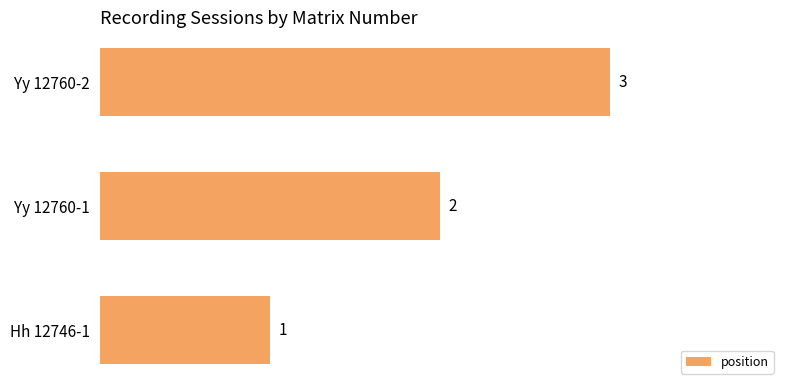

List the labels in order of value, smallest first.

Hh 12746-1, Yy 12760-1, Yy 12760-2